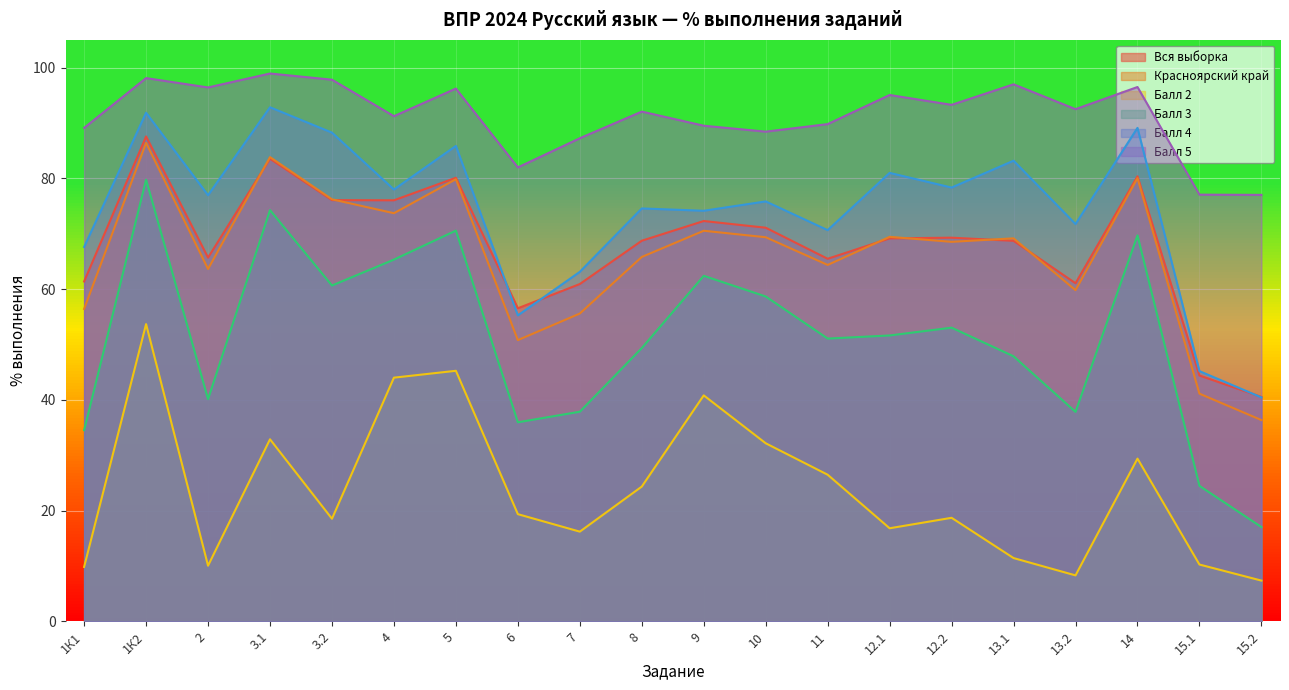

List the series in order of their peak value, lowest first.

Балл 2, Балл 3, Красноярский край, Вся выборка, Балл 4, Балл 5